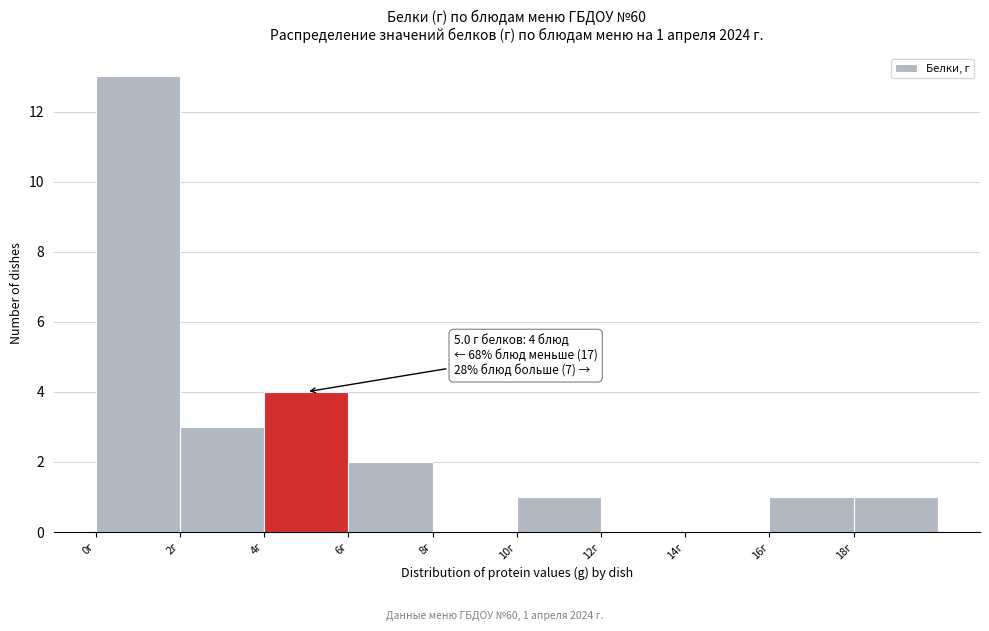

Which range on the x-axis has the tallest bar?

0 to 2